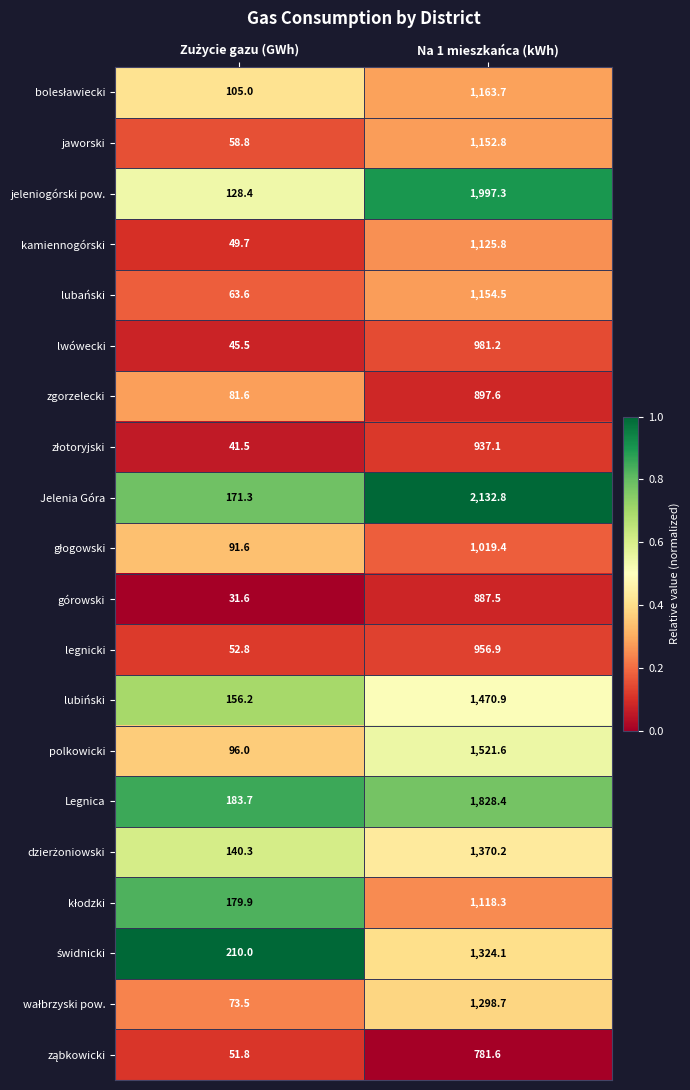

At which category does the chart reach its peak across all series?

Na 1 mieszkańca (kWh)